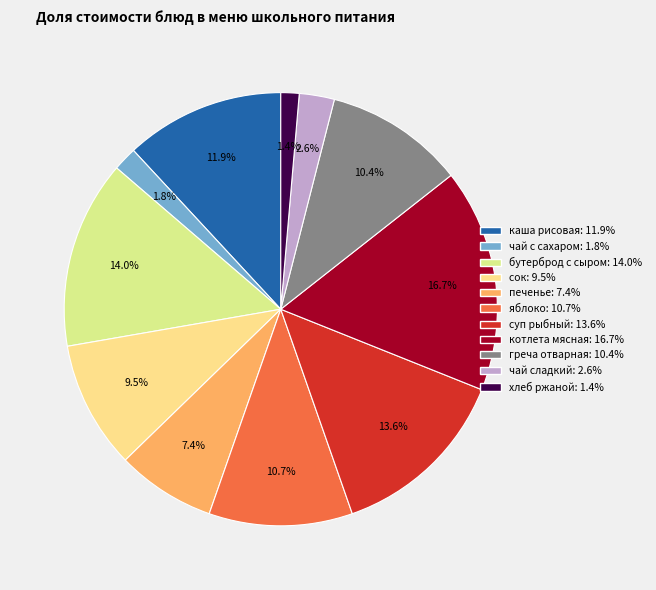

Is it true that яблоко is 11% of the pie?

True